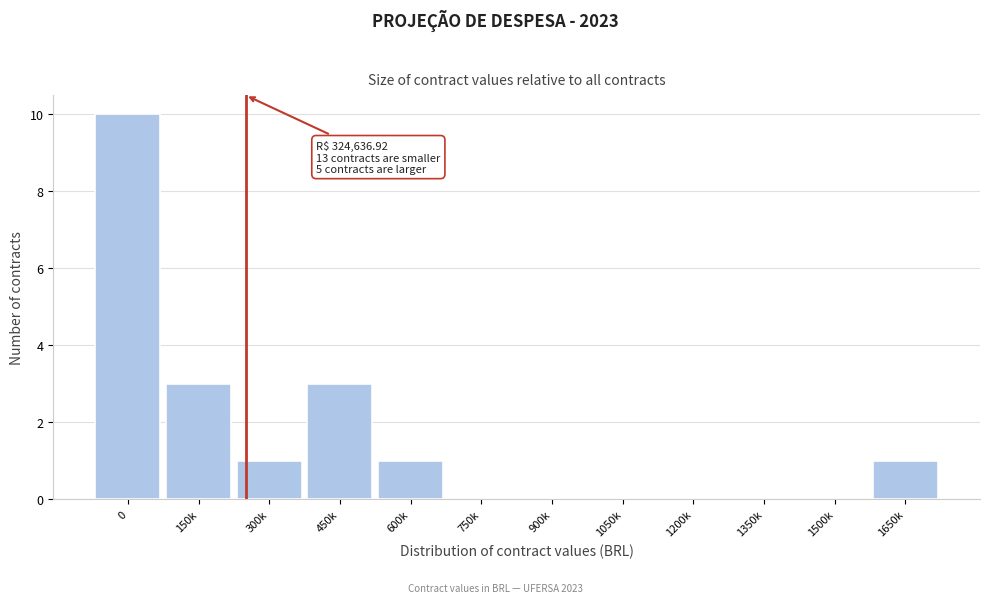

Reading left to right, list all the values displayed in this chart.

0=10	150k=3	300k=1	450k=3	600k=1	750k=0	900k=0	1050k=0	1200k=0	1350k=0	1500k=0	1650k=1